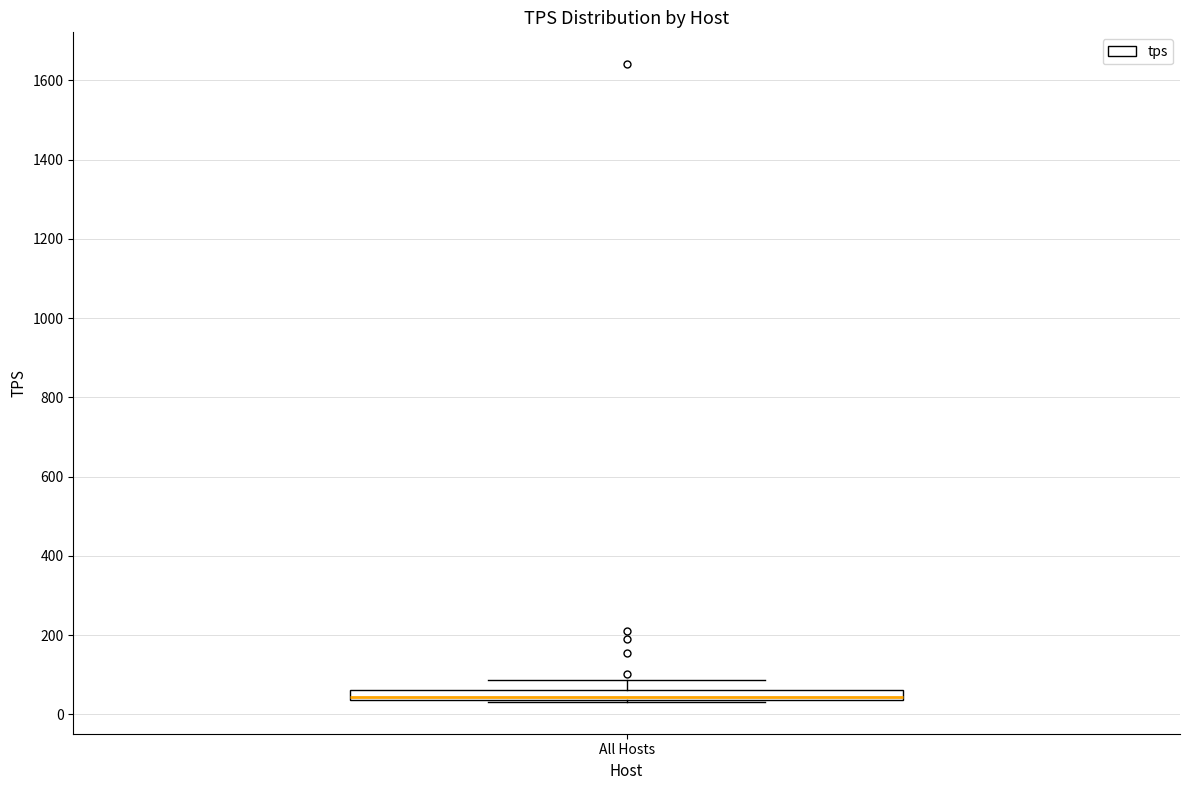

Where is the upper edge of the box for All Hosts on the y-axis? The values are not printed on the chart, so give them approximately, as read against the axis.

60